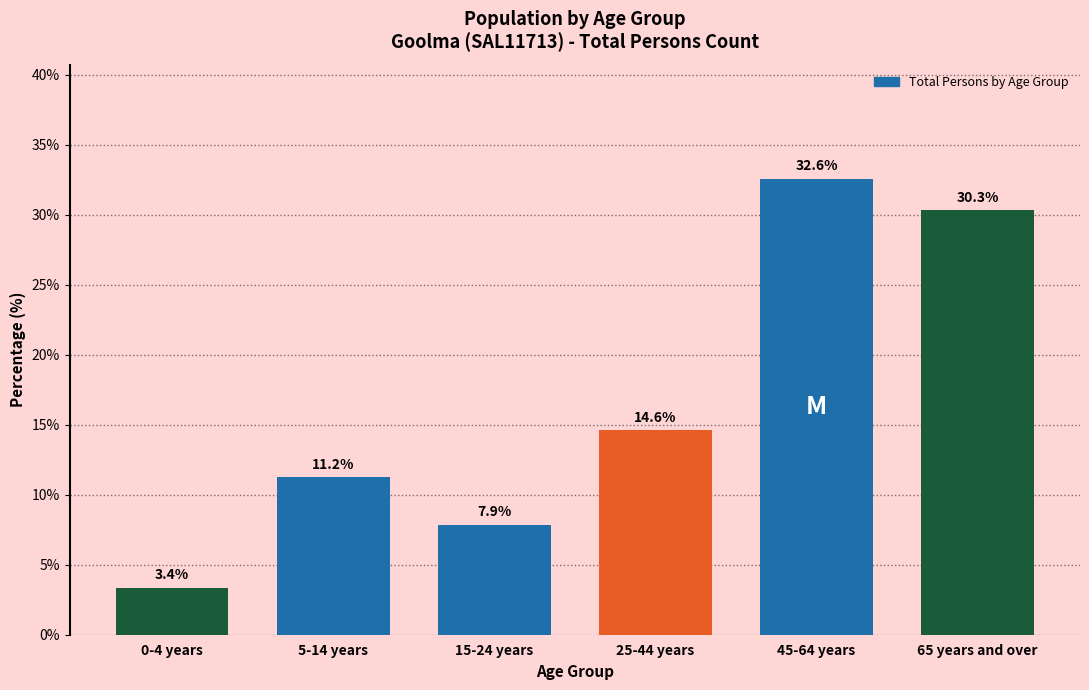

Reading left to right, list all the values displayed in this chart.

3.4	11.2	7.9	14.6	32.6	30.3